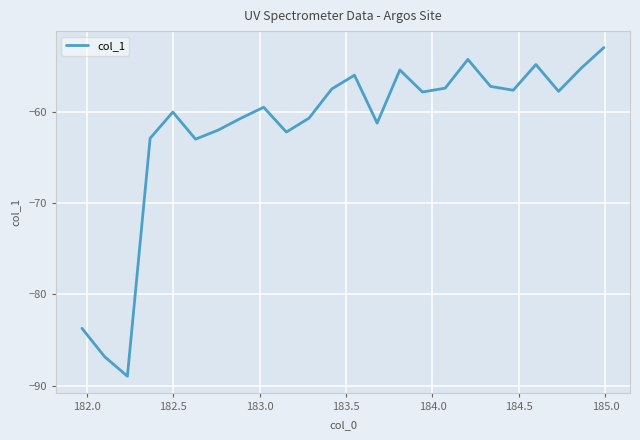

What is the minimum value shown in the chart?

-89.0